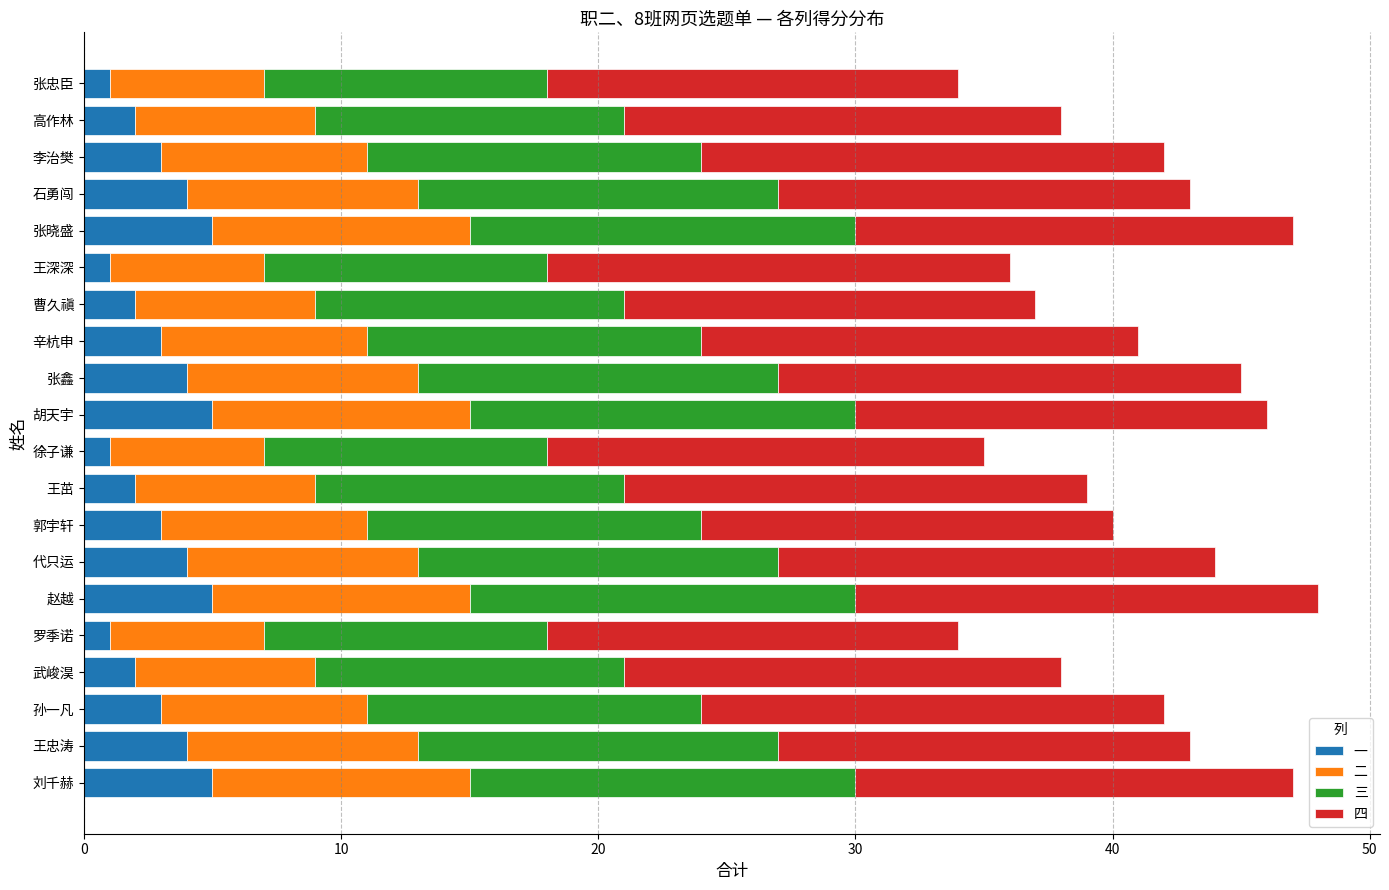

What is the total value across all series at 曹久禛?

37